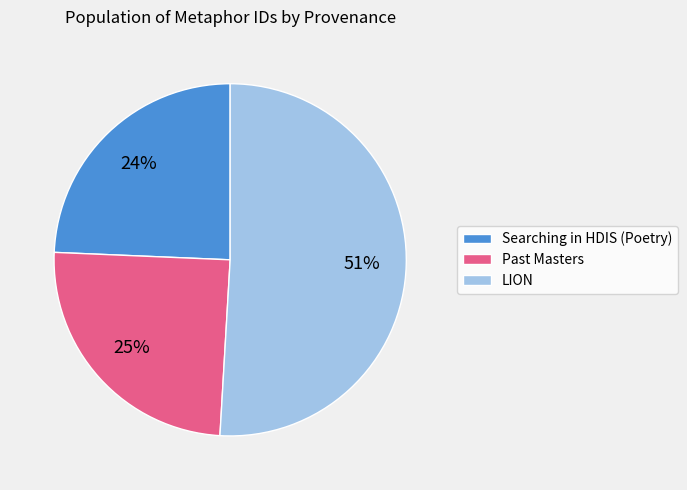

Approximately how many times larger is the value at Past Masters compared to Searching in HDIS (Poetry)?

1.0